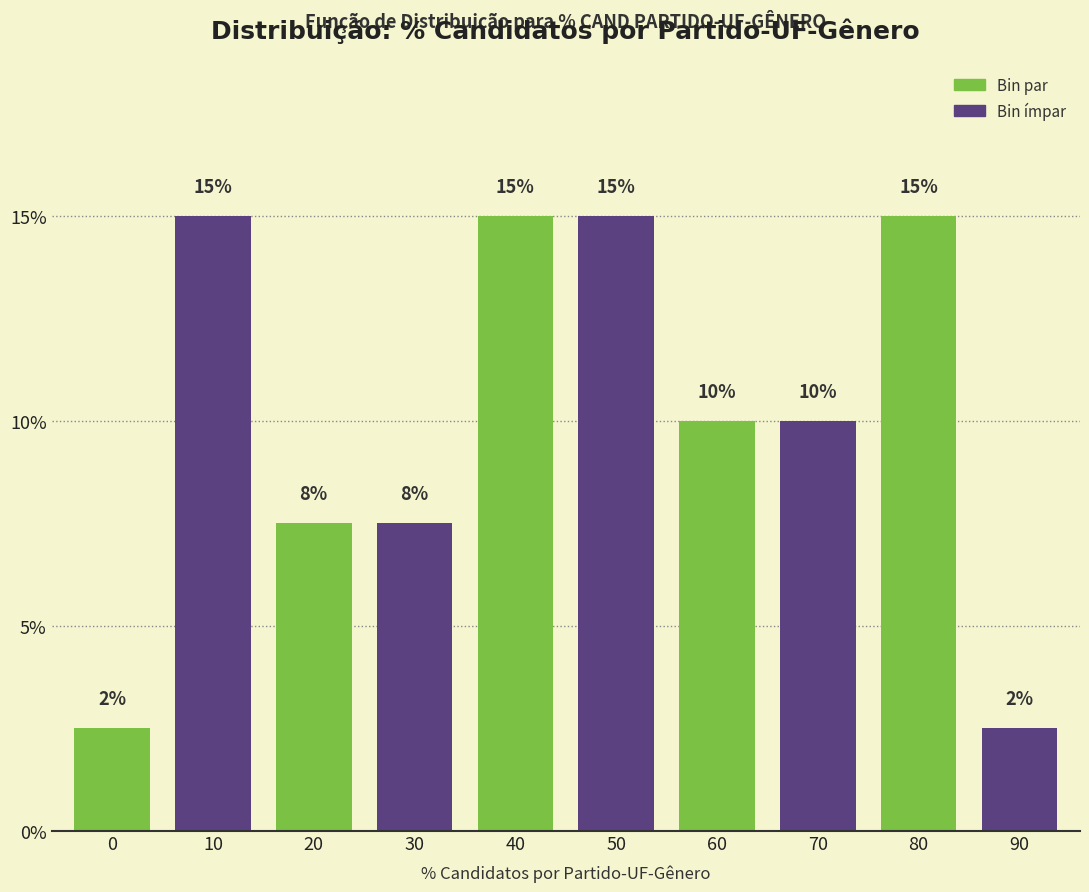

The value at 20 is 7.5. True or false?

True